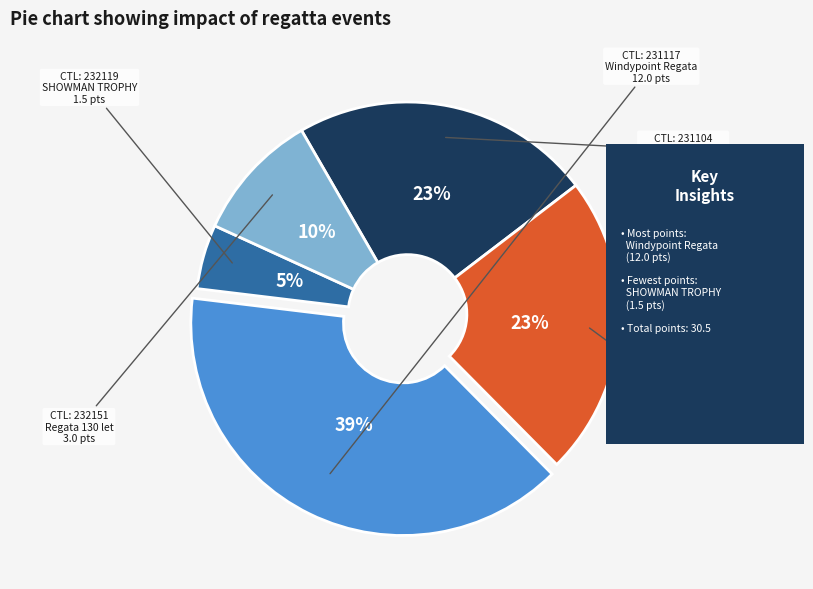

What is the smallest slice in the pie chart?

SHOWMAN TROPHY